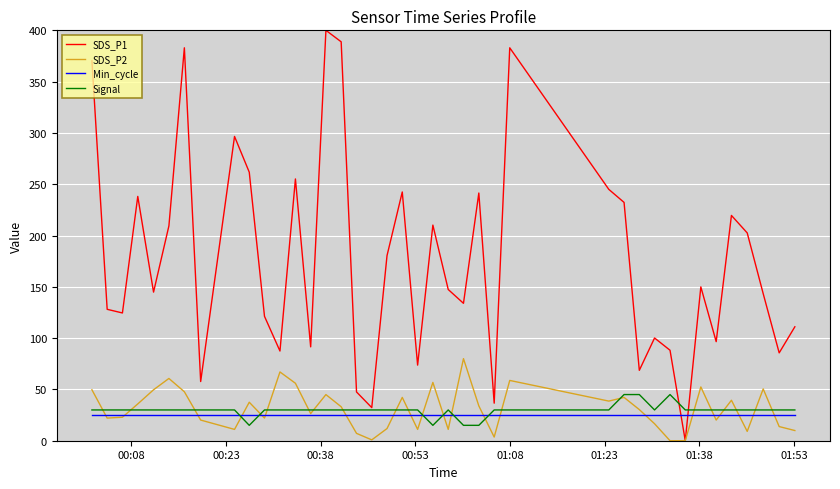

What is the average value of the SDS_P1 series?

175.7